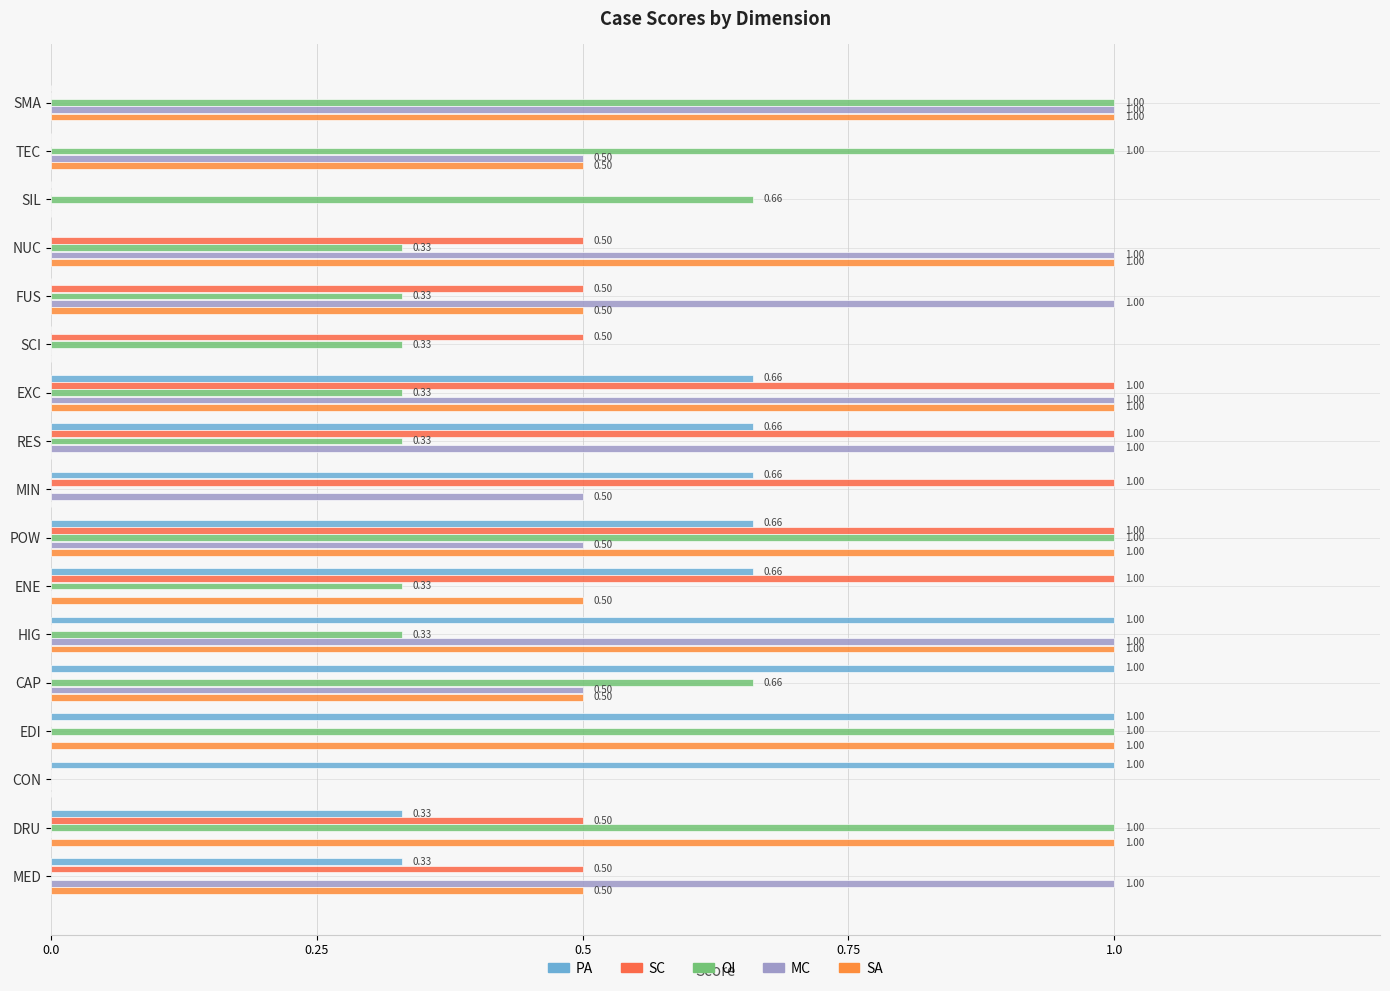

Which series has the widest spread of values?

PA